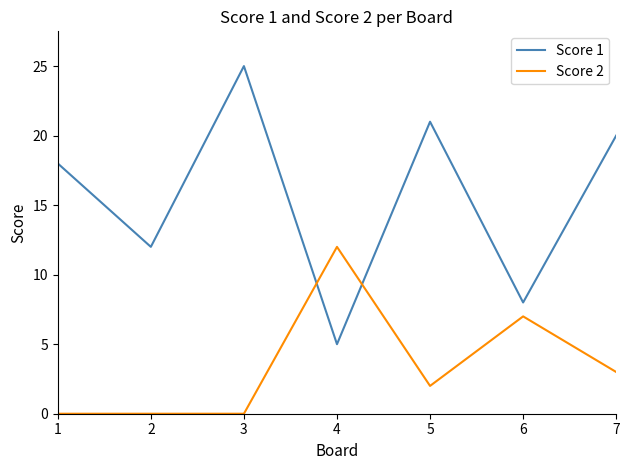

At which category does the chart reach its peak across all series?

3